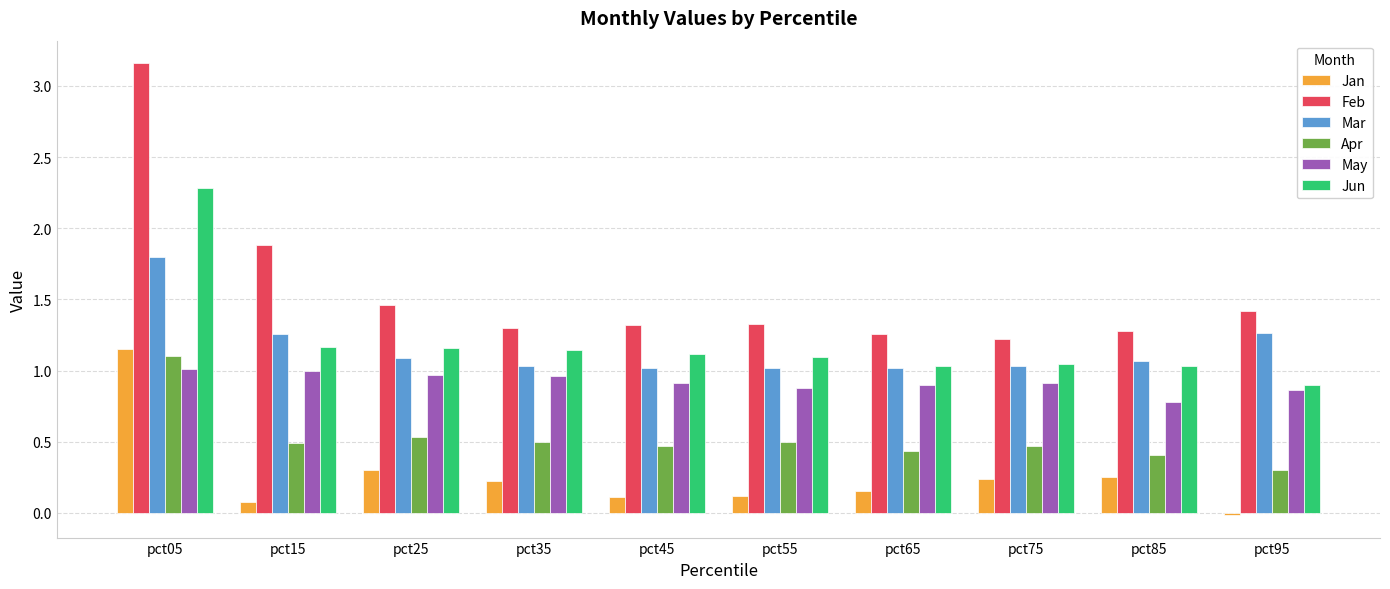

What is the sum of all Feb values?

15.6